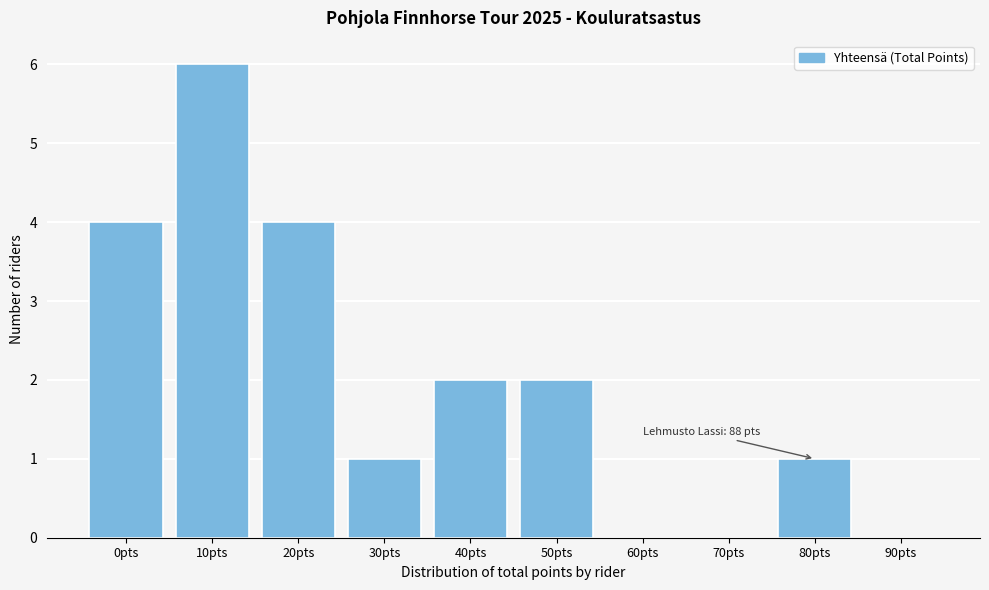

At which category does the chart reach its peak across all series?

10pts